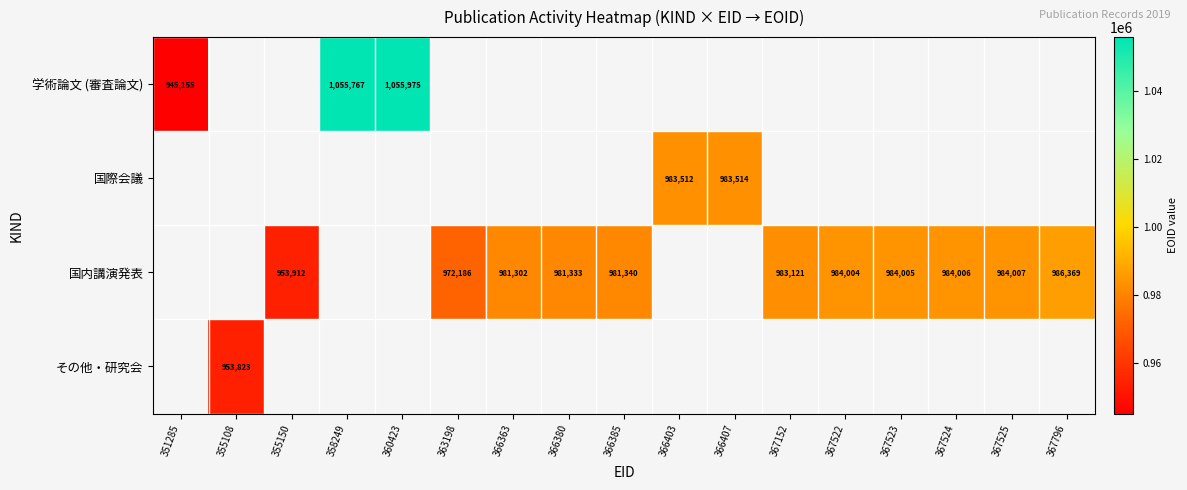

Is it true that 国際会議 equals 983514 at 366407?

True